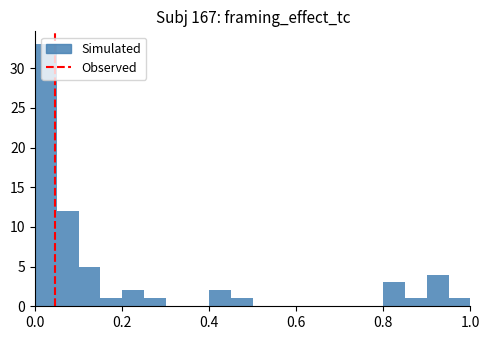

Read against the x-axis, roughly where is the centre of the tallest bar?

0.02